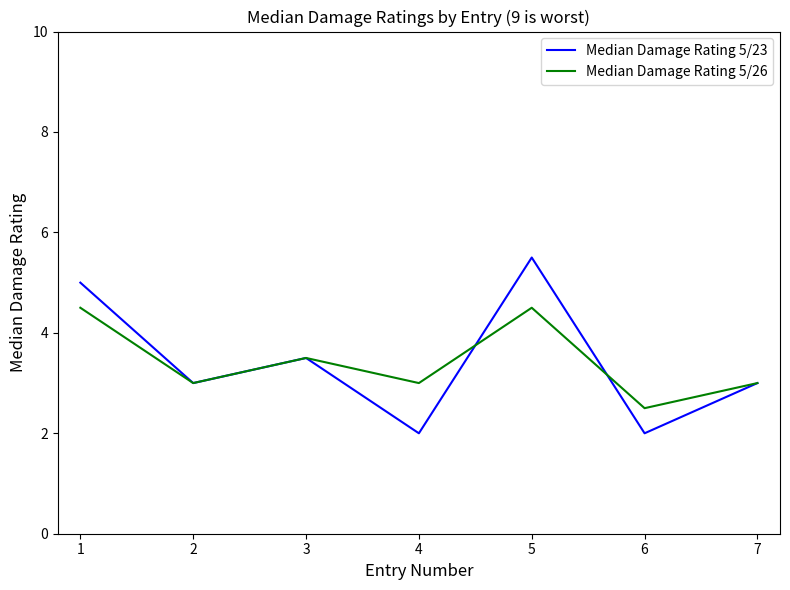

Count the Median Damage Rating 5/23 values in the range 2 to 5.

6